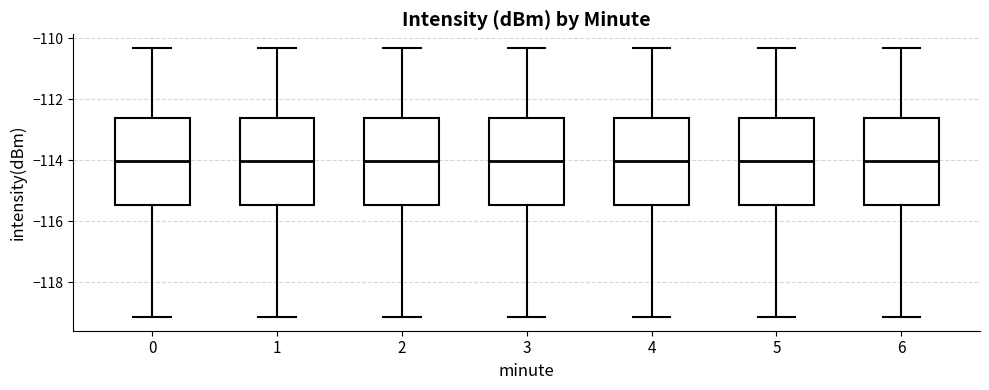

Reading left to right, transcribe this box plot: for each box, give where its median line is, the range the box spans, and where its two whiskers end, as read against the y-axis. The values are not printed on the chart, so give them approximately, as read against the axis.

0: median -114.0, box -115.4 to -112.6, whiskers -119.2 to -110.4
1: median -114.0, box -115.4 to -112.6, whiskers -119.2 to -110.4
2: median -114.0, box -115.4 to -112.6, whiskers -119.2 to -110.4
3: median -114.0, box -115.4 to -112.6, whiskers -119.2 to -110.4
4: median -114.0, box -115.4 to -112.6, whiskers -119.2 to -110.4
5: median -114.0, box -115.4 to -112.6, whiskers -119.2 to -110.4
6: median -114.0, box -115.4 to -112.6, whiskers -119.2 to -110.4